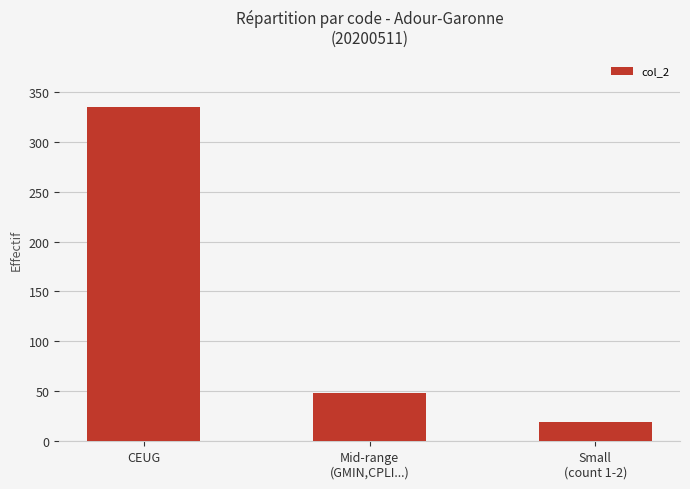

How many bars are there in total?

3